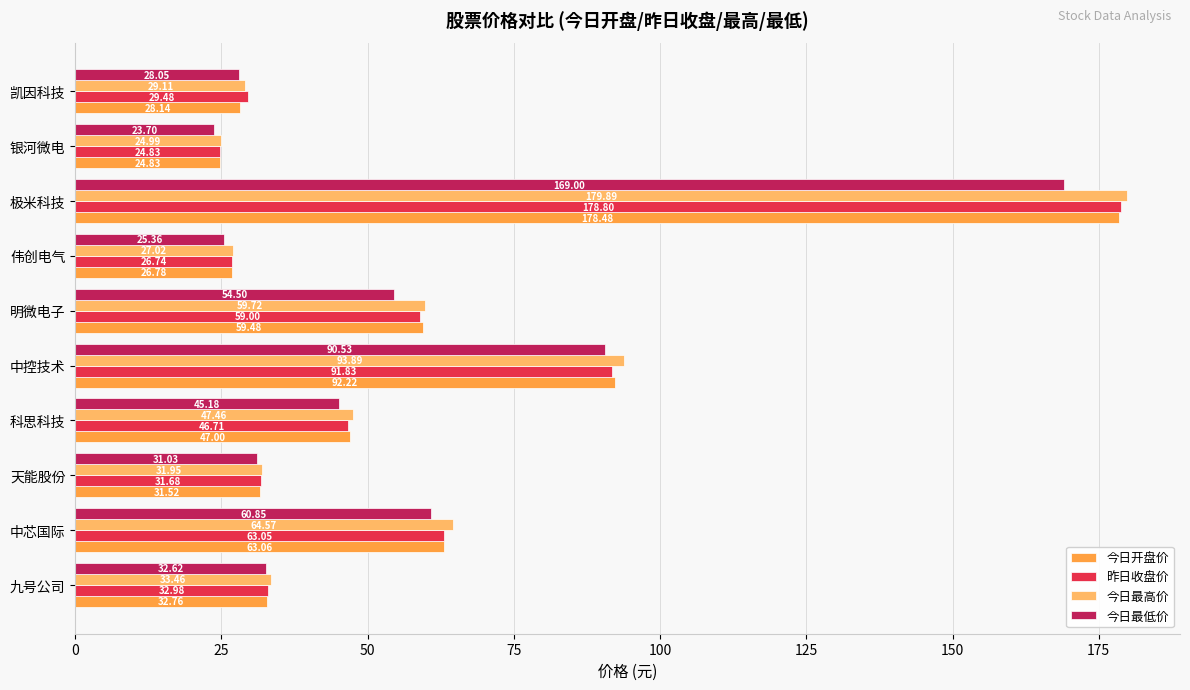

At 伟创电气, list the series in order from largest to smallest.

今日最高价, 今日开盘价, 昨日收盘价, 今日最低价